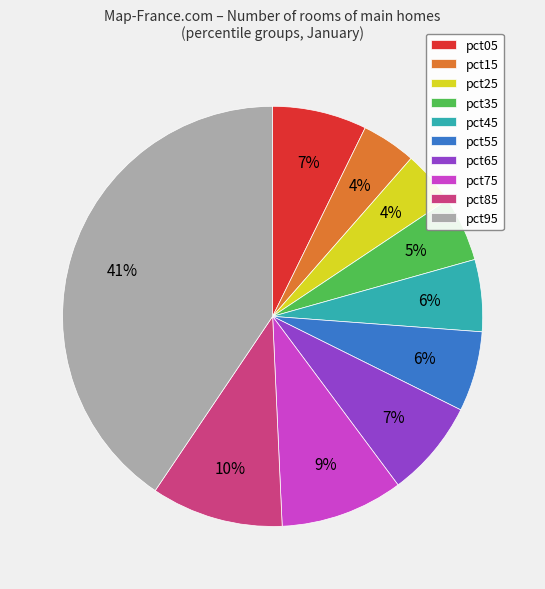

The pct85 slice represents 21% of the pie. True or false?

False